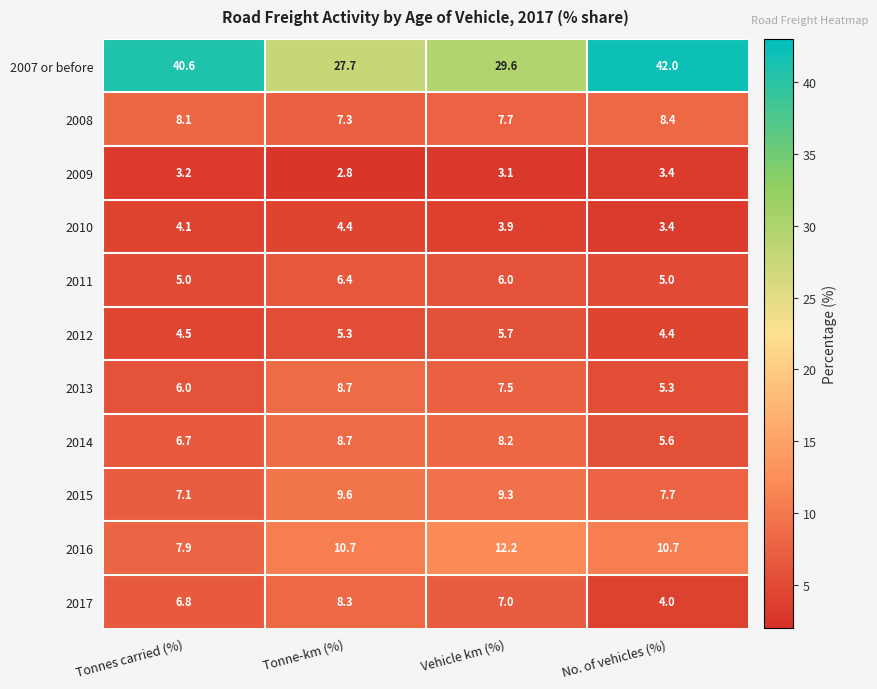

Is it true that 2007 or before equals 15.7 at Vehicle km (%)?

False